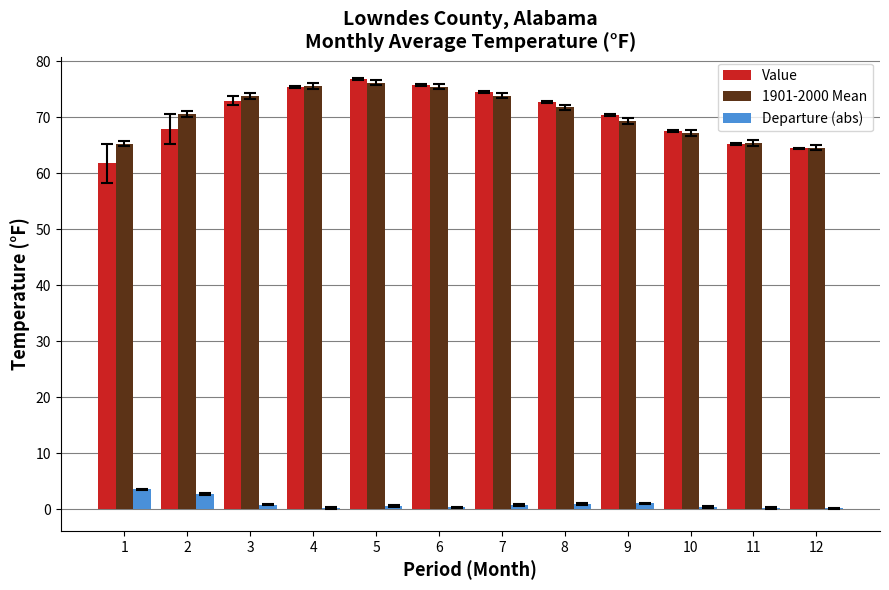

What is the spread (max minus min) of values at 8?

71.8